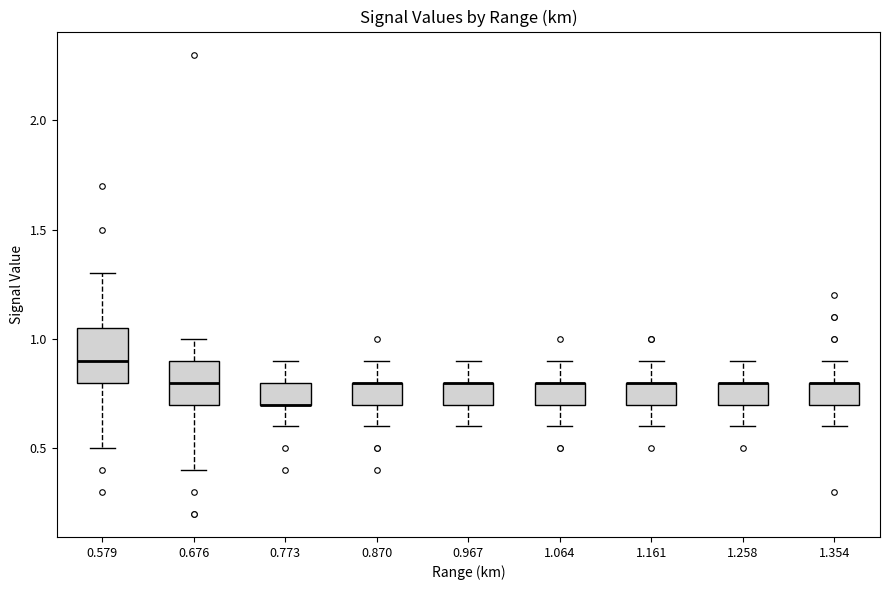

Where is the upper edge of the box at x = 1.064 on the y-axis? The values are not printed on the chart, so give them approximately, as read against the axis.

0.80